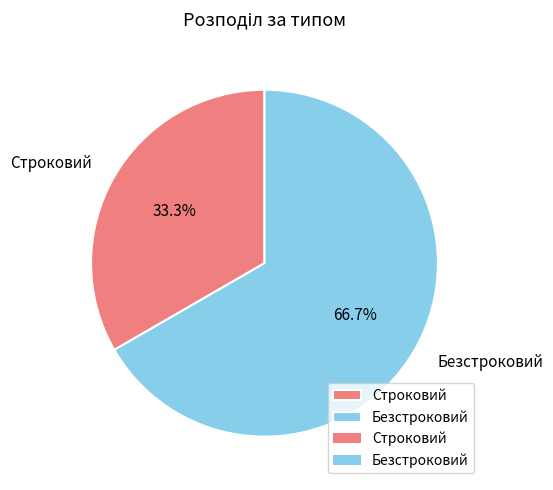

Which has a higher value, Безстроковий or Строковий?

Безстроковий